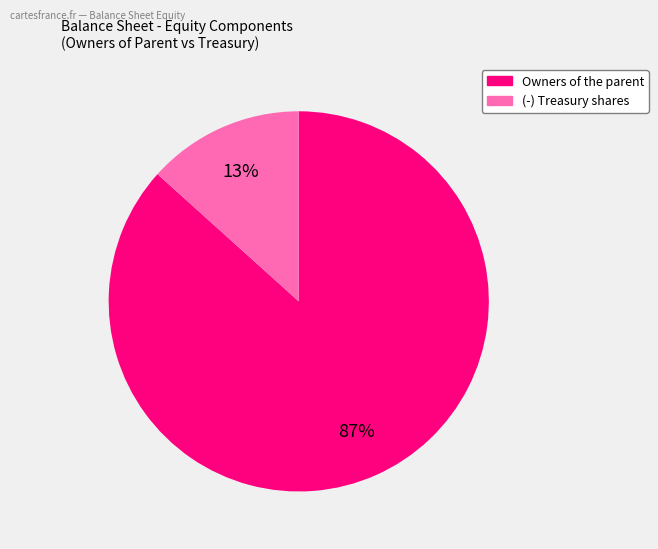

Is there a majority slice in this chart?

Yes